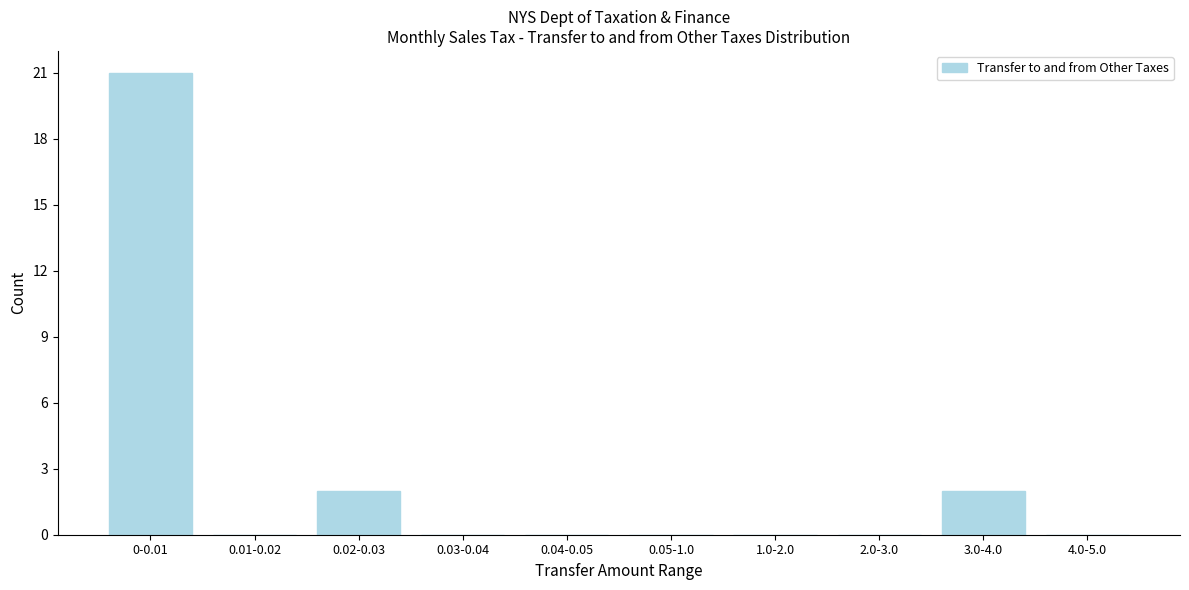

Reading left to right, list all the values displayed in this chart.

0-0.01=21	0.01-0.02=0	0.02-0.03=2	0.03-0.04=0	0.04-0.05=0	0.05-1.0=0	1.0-2.0=0	2.0-3.0=0	3.0-4.0=2	4.0-5.0=0